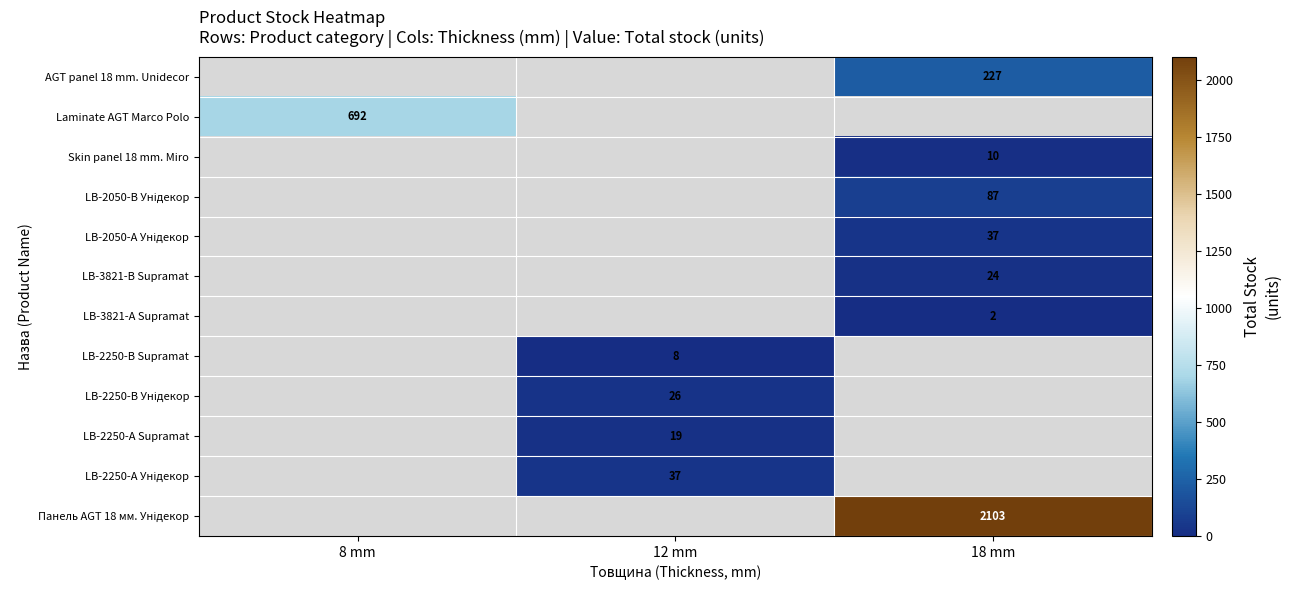

What is the lowest value of the Laminate AGT Marco Polo series?

692.0